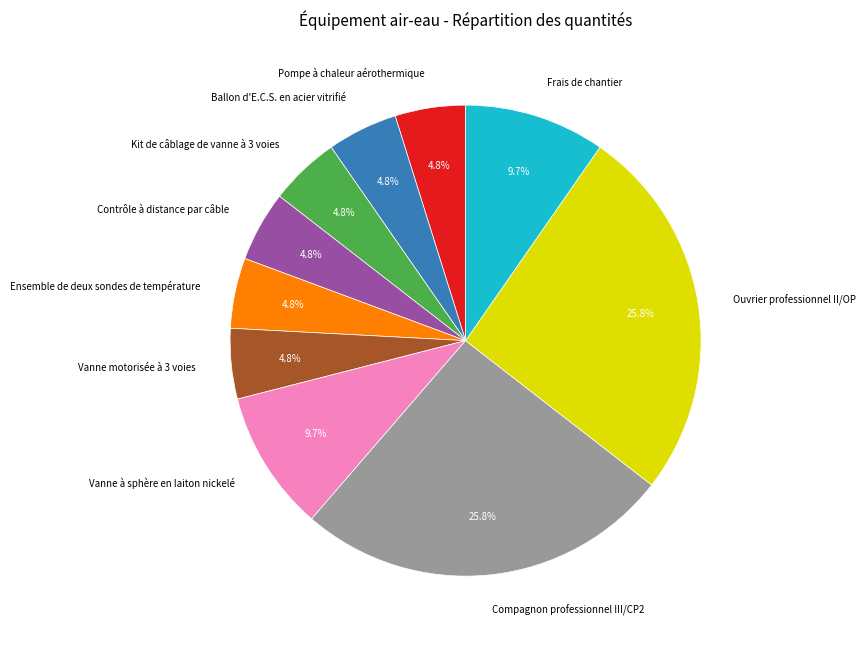

True or false: Ballon d'E.C.S. en acier vitrifié accounts for 15% of the total.

False